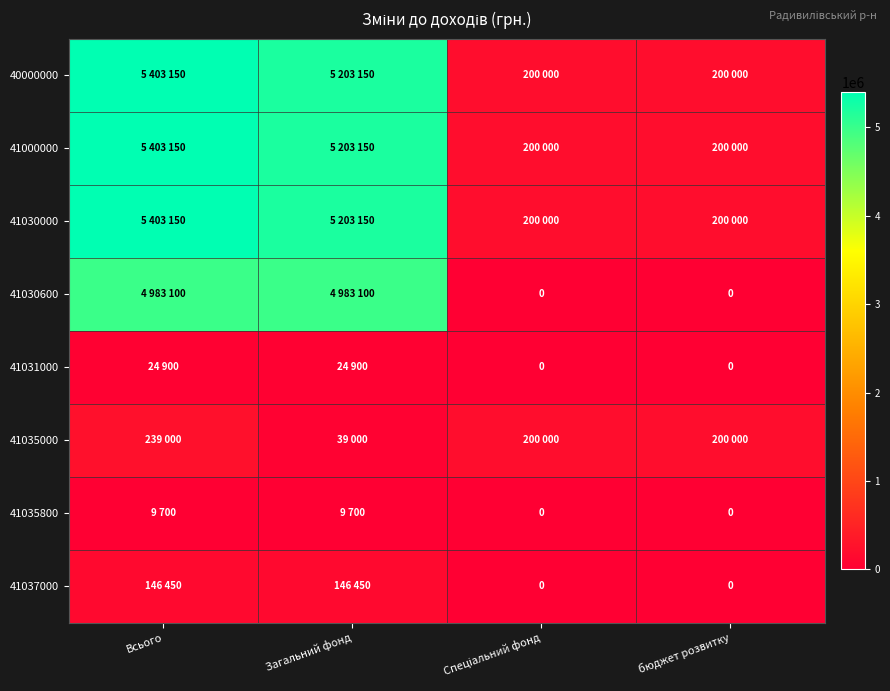

Which category has the lowest value across all series?

Спеціальний фонд